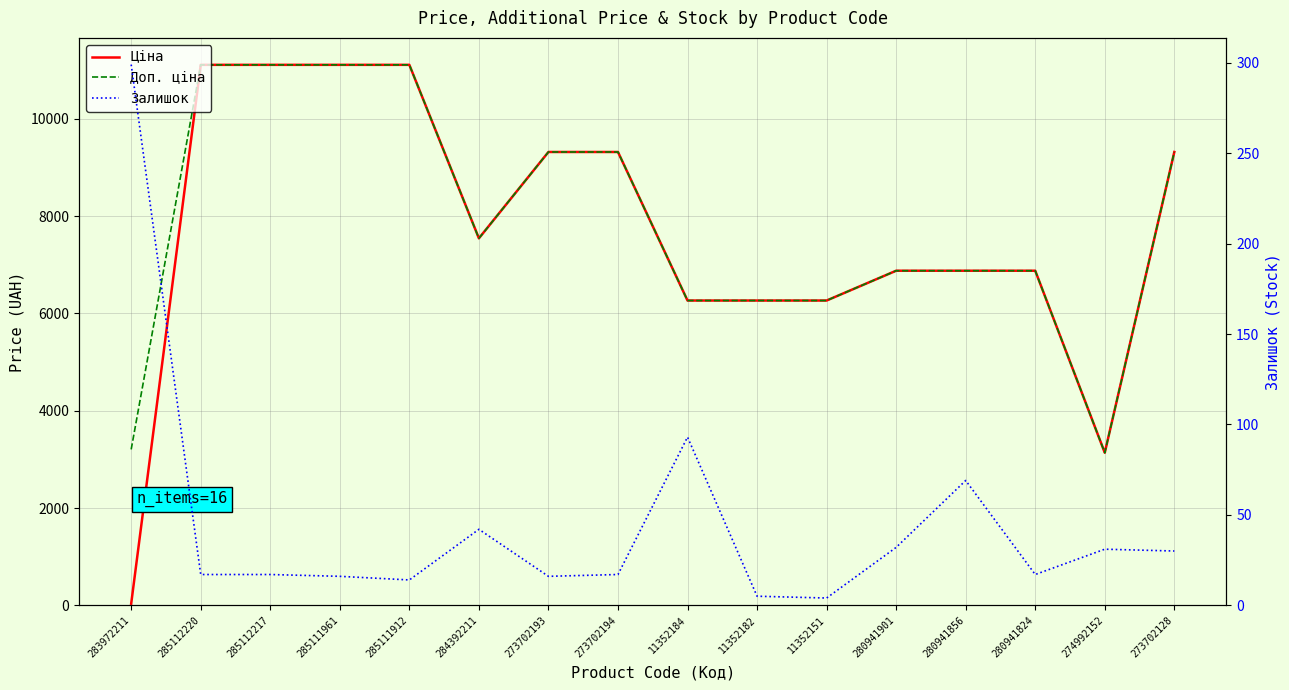

The value of Доп. ціна at 280941856 is 6879.5. True or false?

True